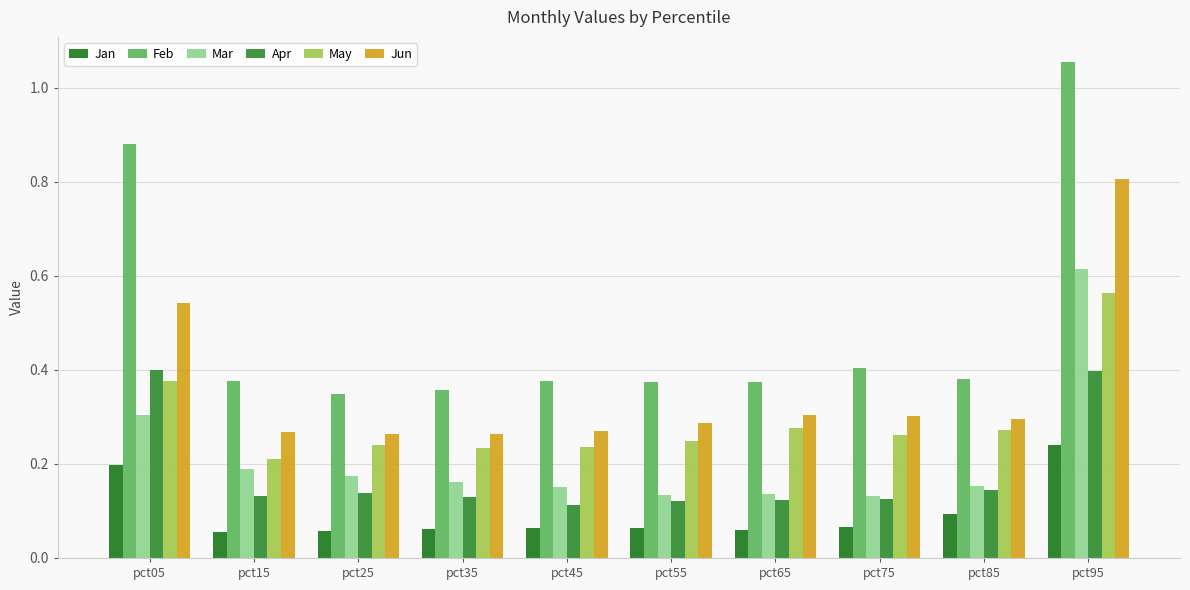

Which series has the largest range (max minus min)?

Feb